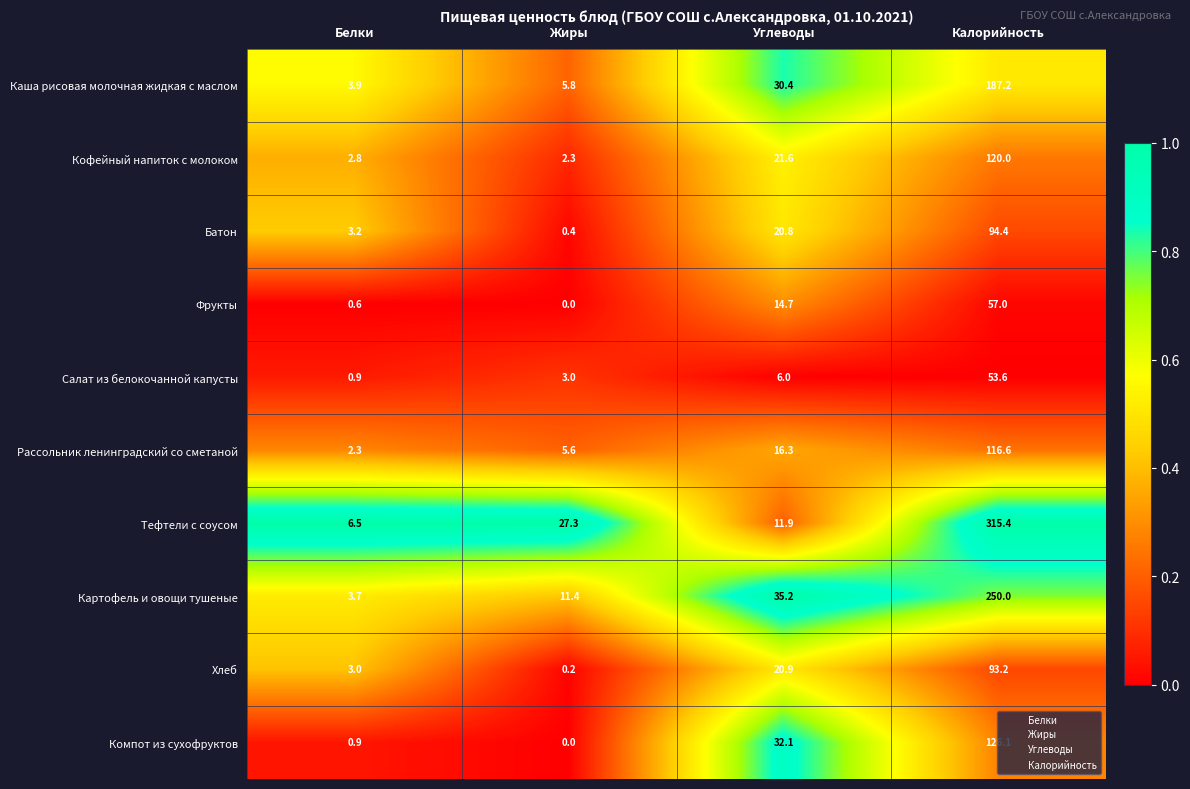

Which label corresponds to the smallest value in the chart?

Жиры